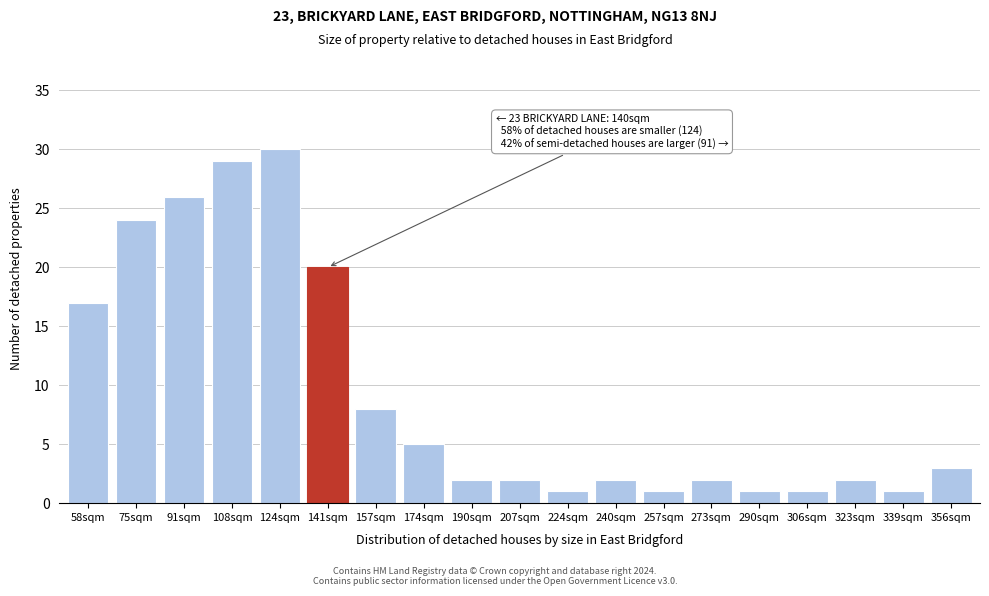

Reading right to left, list all the values displayed in this chart.

356sqm=3	339sqm=1	323sqm=2	306sqm=1	290sqm=1	273sqm=2	257sqm=1	240sqm=2	224sqm=1	207sqm=2	190sqm=2	174sqm=5	157sqm=8	141sqm=20	124sqm=30	108sqm=29	91sqm=26	75sqm=24	58sqm=17